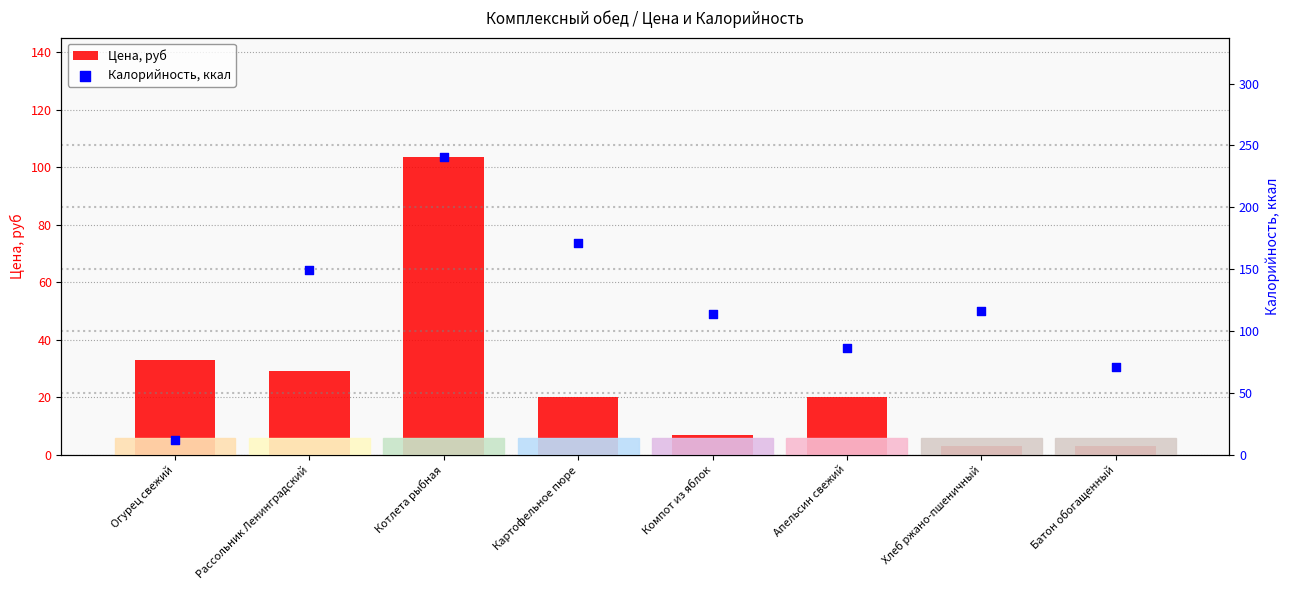

Which series has the largest total across all categories?

Калорийность, ккал